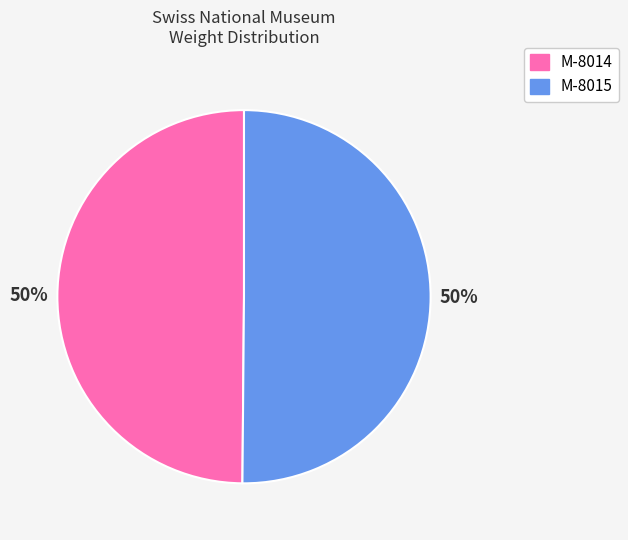

To the nearest percent, what is the average slice percentage?

50%